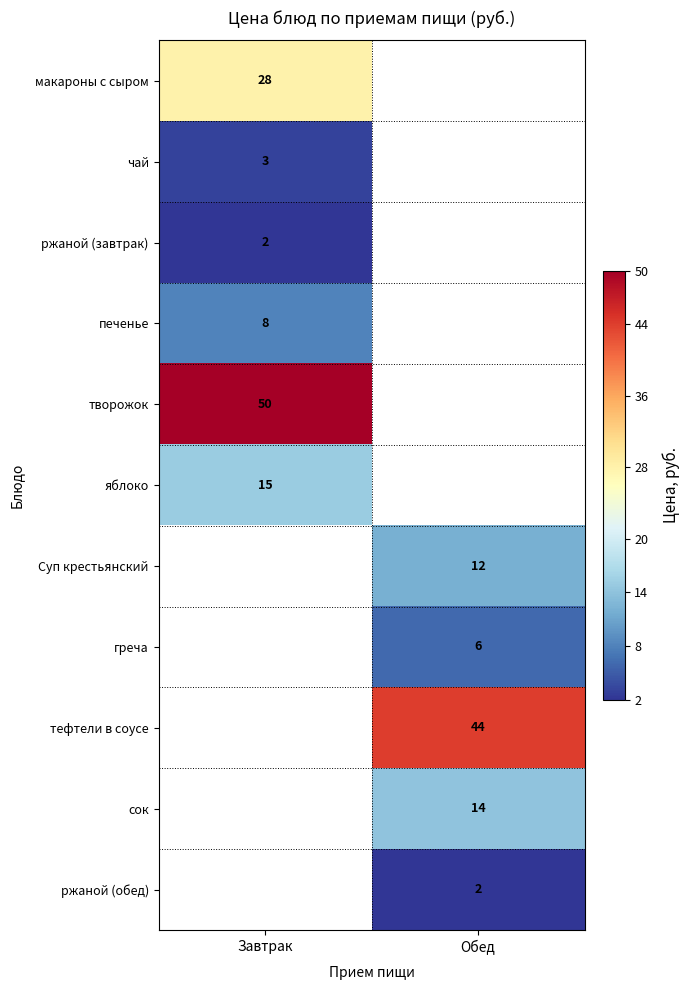

The ржаной (завтрак) series shows 3 at Завтрак. True or false?

False